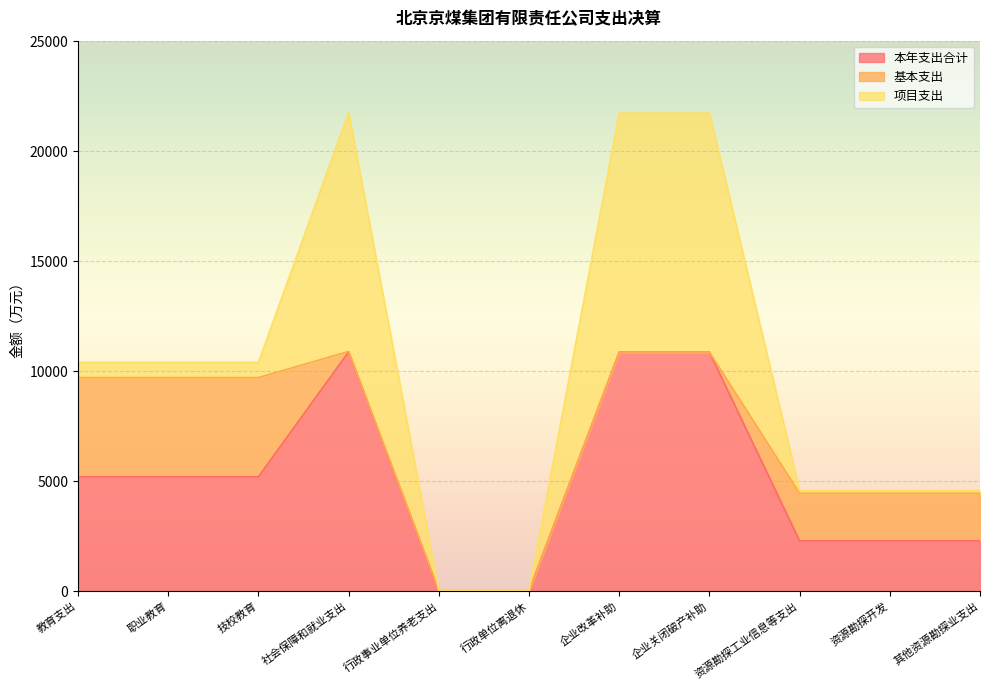

At 行政单位离退休, list the series in order from largest to smallest.

本年支出合计, 基本支出, 项目支出